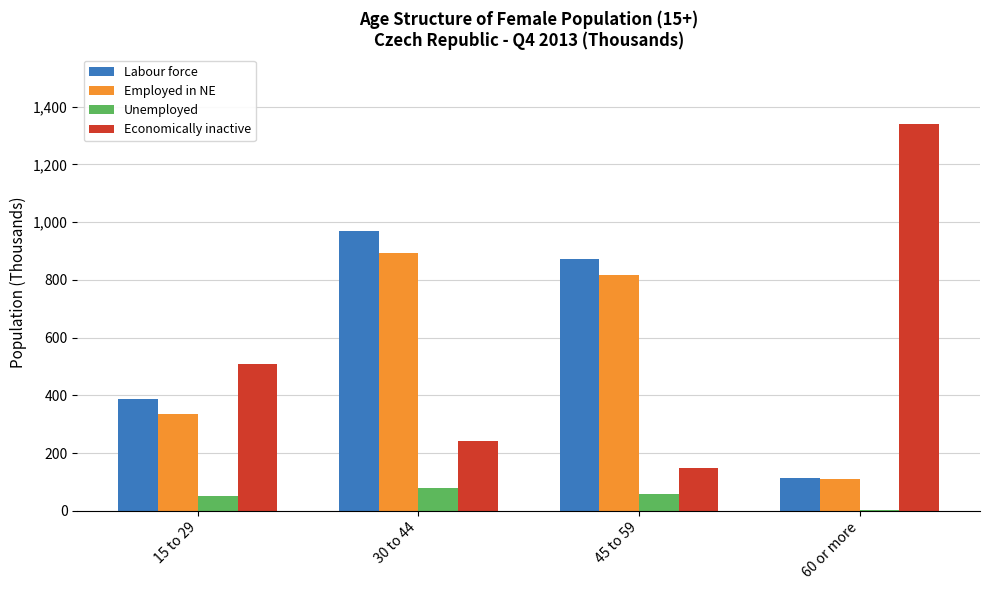

Which series changed the most between 45 to 59 and 60 or more?

Economically inactive